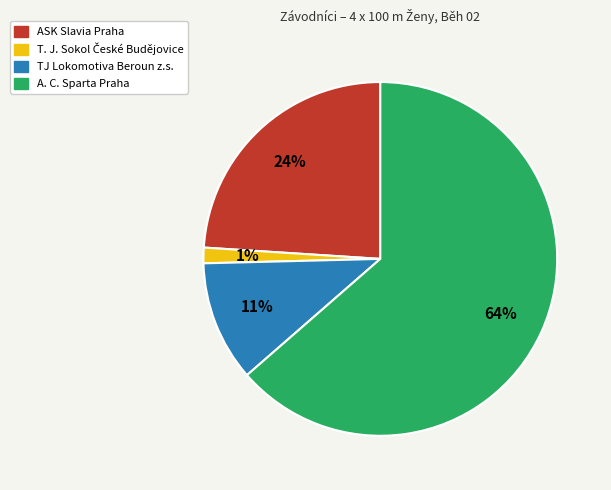

How many slices are in this pie chart?

4